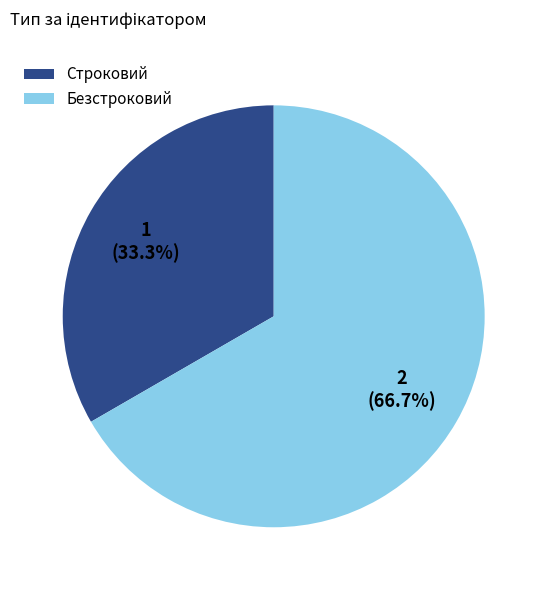

What percentage is the Строковий slice, to the nearest percent?

33%